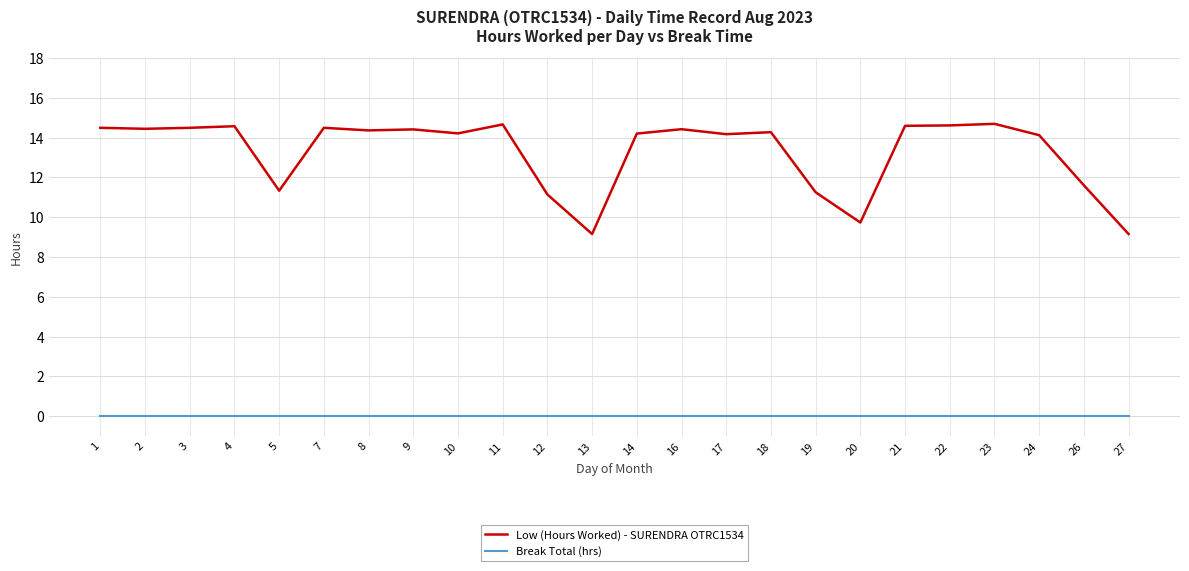

Which series has the largest range (max minus min)?

Low (Hours Worked) - SURENDRA OTRC1534